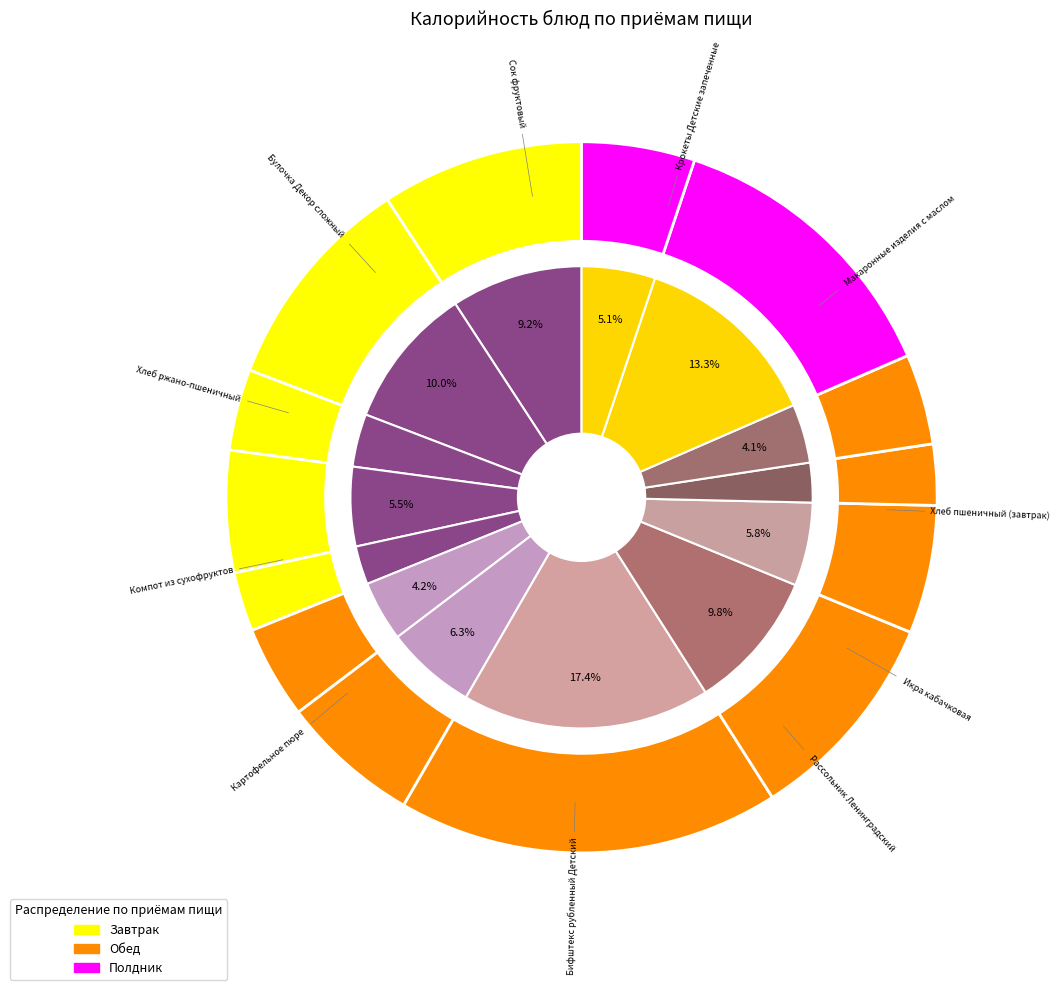

To the nearest percent, what percentage of the pie is Рассольник Ленинградский?

6%